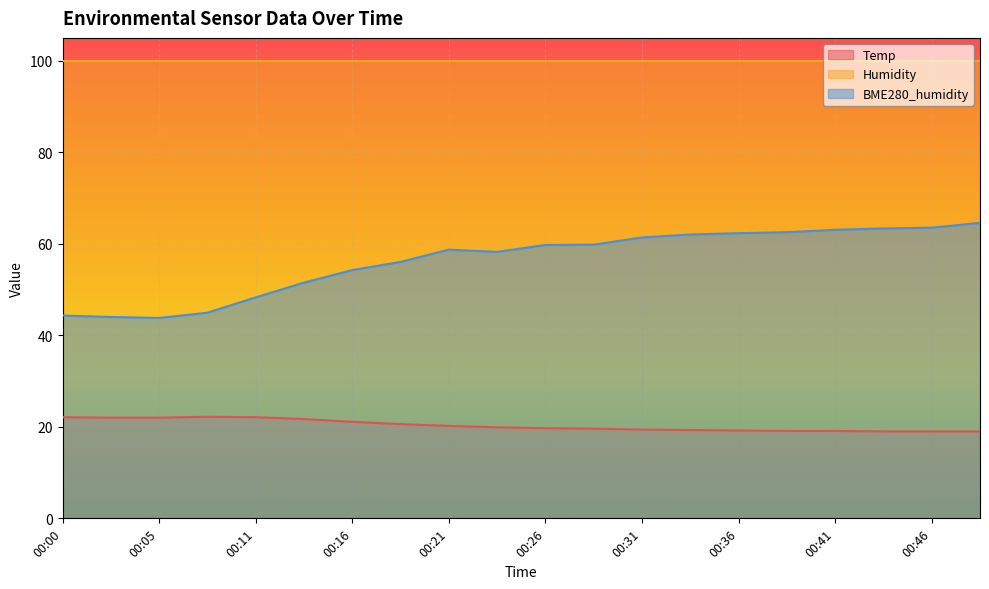

True or false: Temp and BME280_humidity intersect in this chart.

False